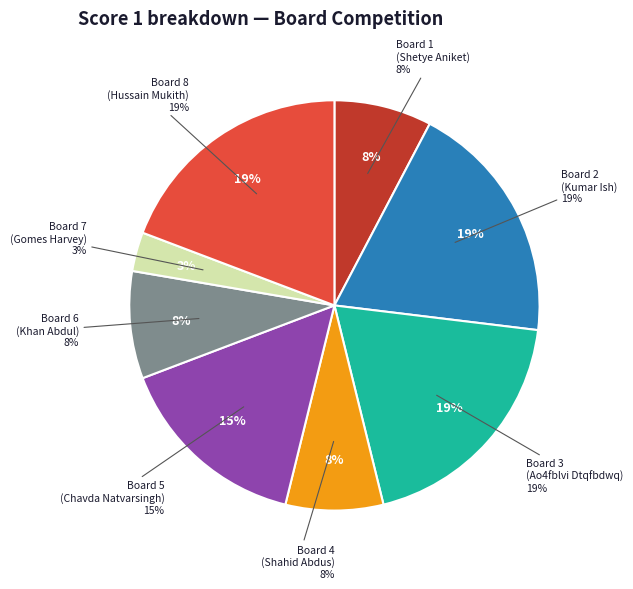

What portion of the pie excludes Board 6
(Khan Abdul)?

91.5%